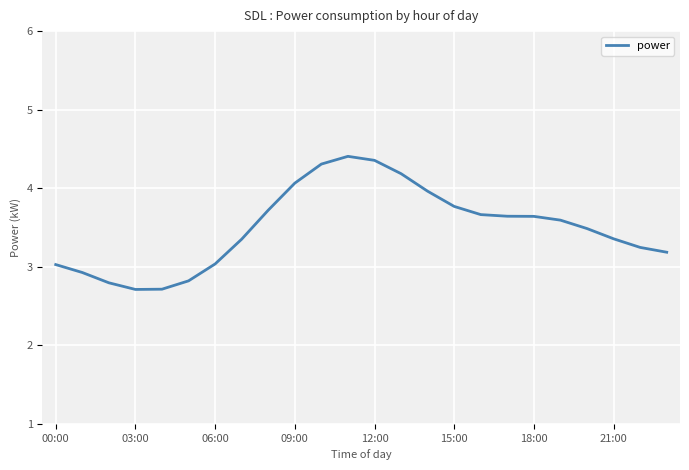

What is the difference between the maximum and minimum values?

1.7